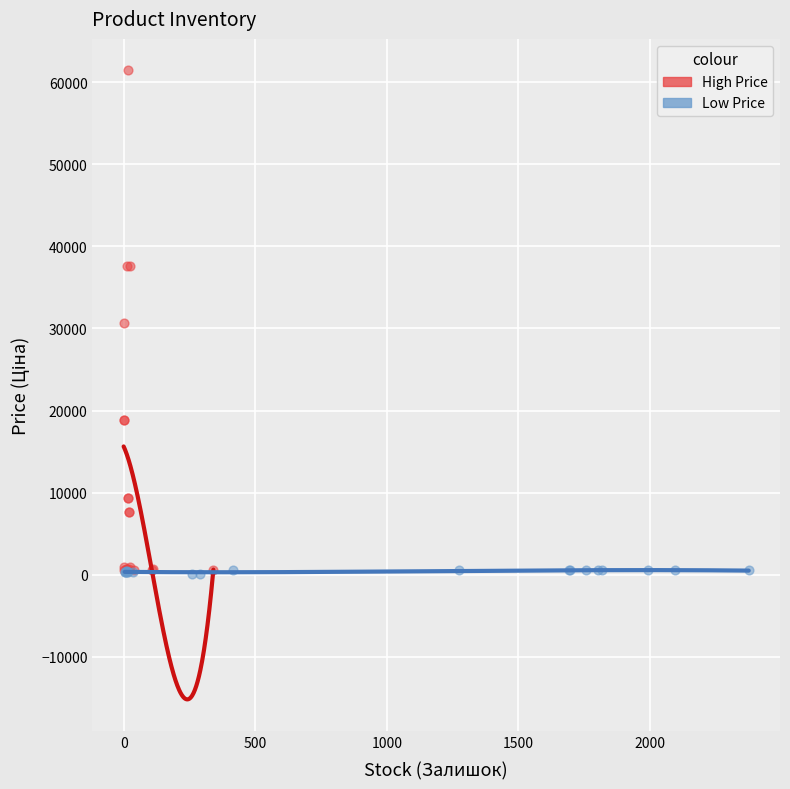

Which series contains the highest Y value?

High Price